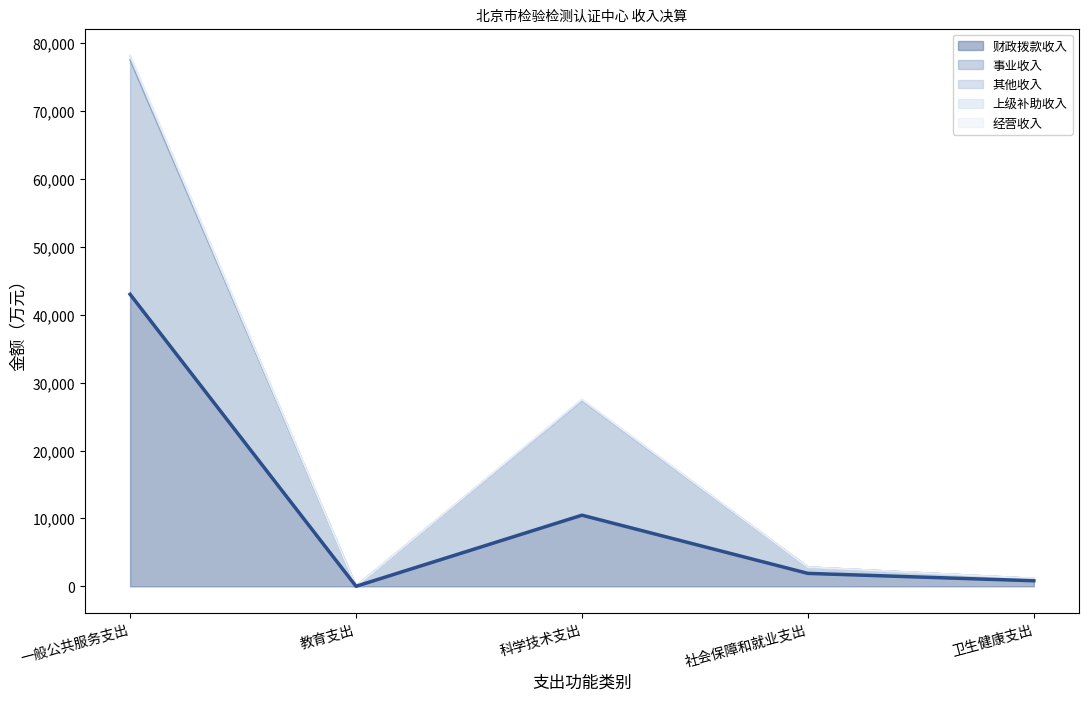

What is the difference between the maximum and minimum values?

43011.9